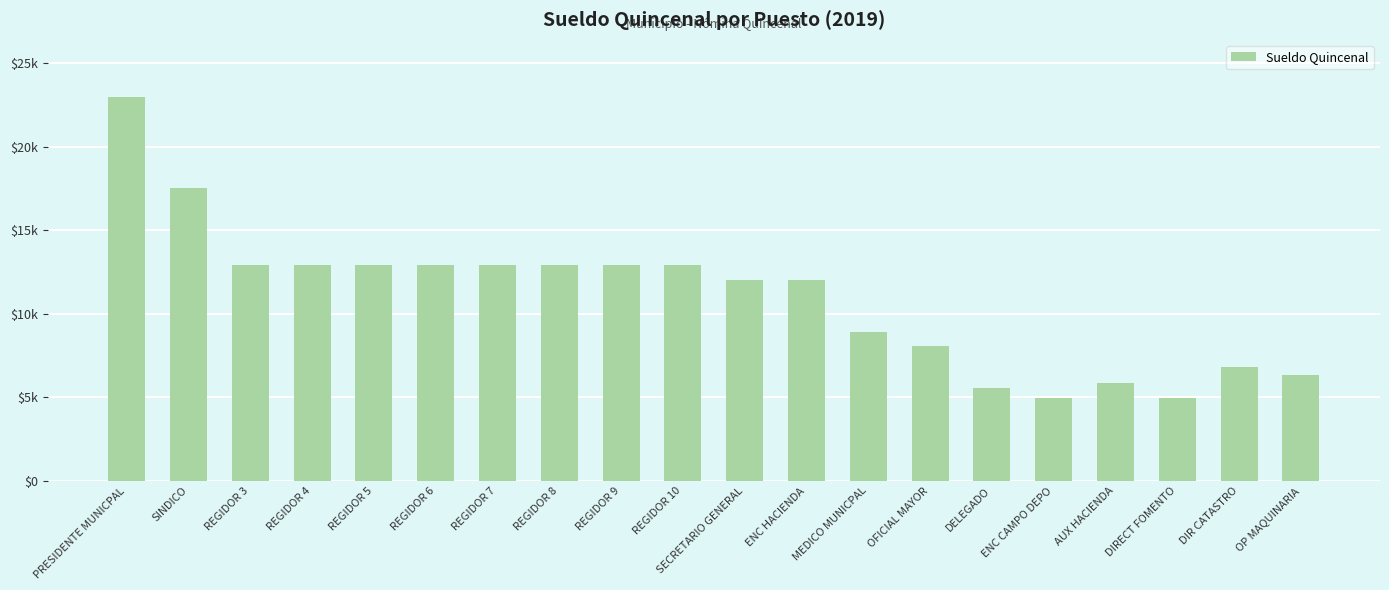

Which label corresponds to the largest value in the chart?

PRESIDENTE MUNICPAL